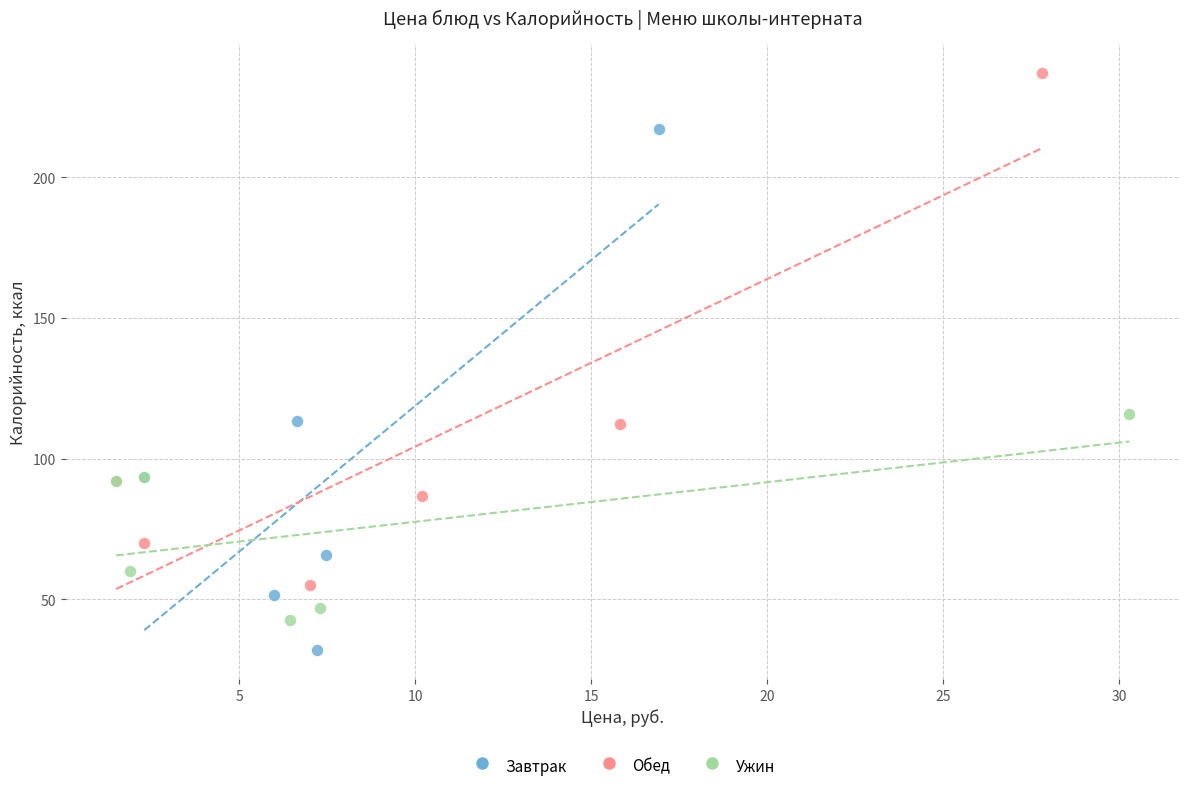

What are all the series names shown in the legend?

Завтрак, Обед, Ужин